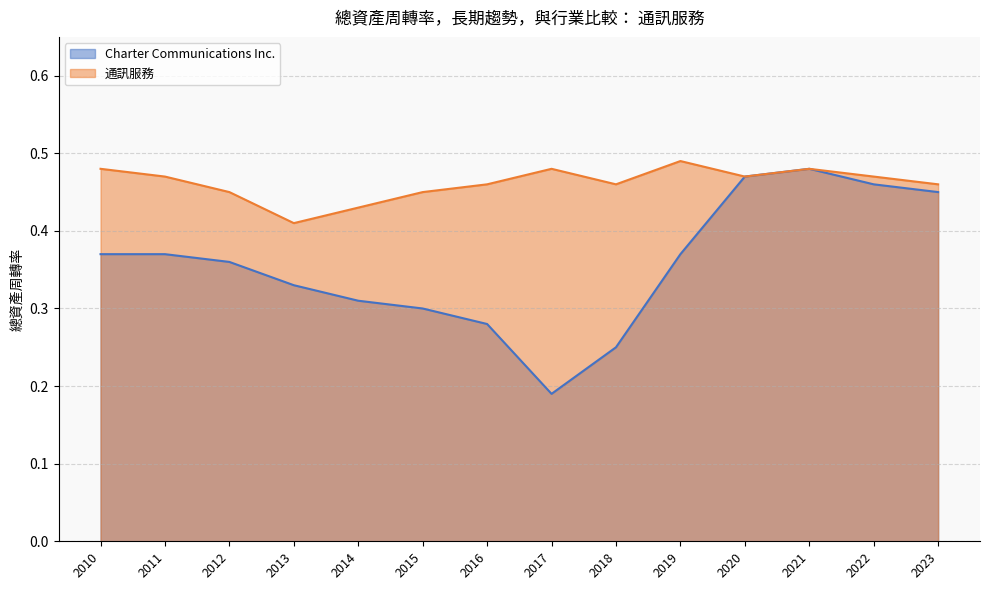

At which category does the chart reach its peak across all series?

2019